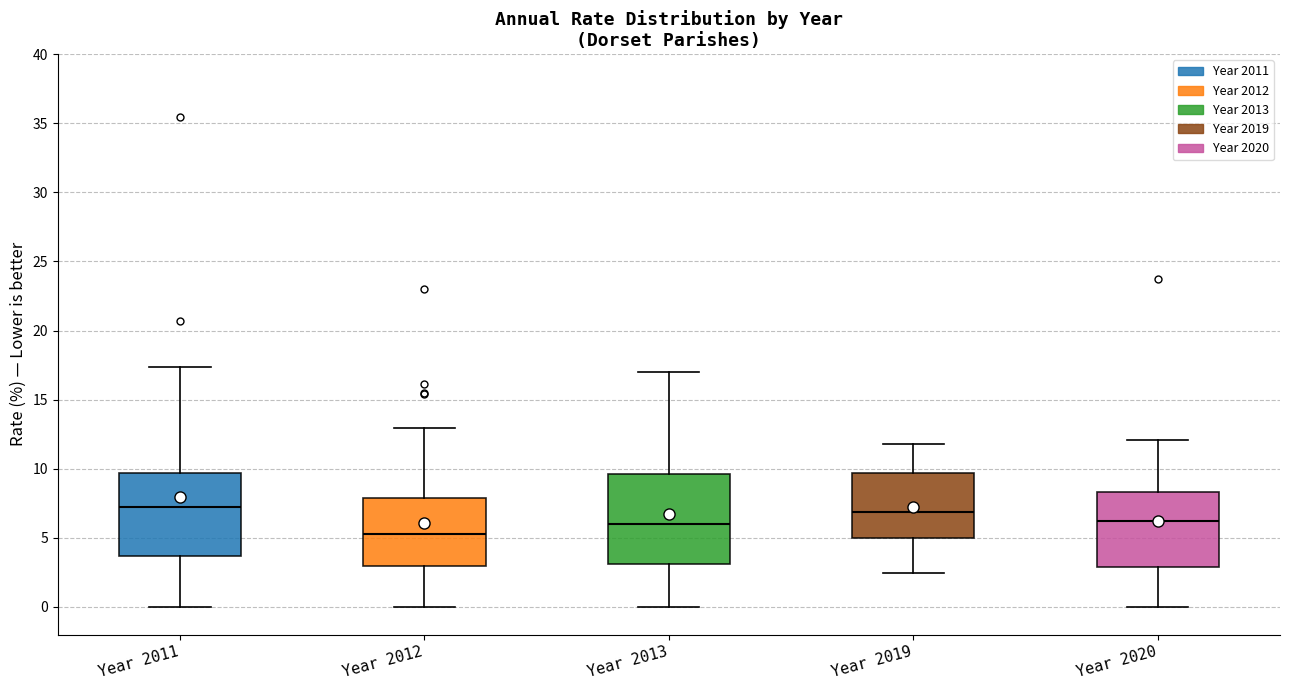

Reading left to right, read every box against the y-axis: the position of its median line, the range the box covers, and the ends of its whiskers. The values are not printed on the chart, so give them approximately, as read against the axis.

Year 2011: median 7.0, box 3.5 to 9.5, whiskers 0.0 to 17.5
Year 2012: median 5.5, box 3.0 to 8.0, whiskers 0.0 to 13.0
Year 2013: median 6.0, box 3.0 to 9.5, whiskers 0.0 to 17.0
Year 2019: median 7.0, box 5.0 to 9.5, whiskers 2.5 to 12.0
Year 2020: median 6.0, box 3.0 to 8.5, whiskers 0.0 to 12.0